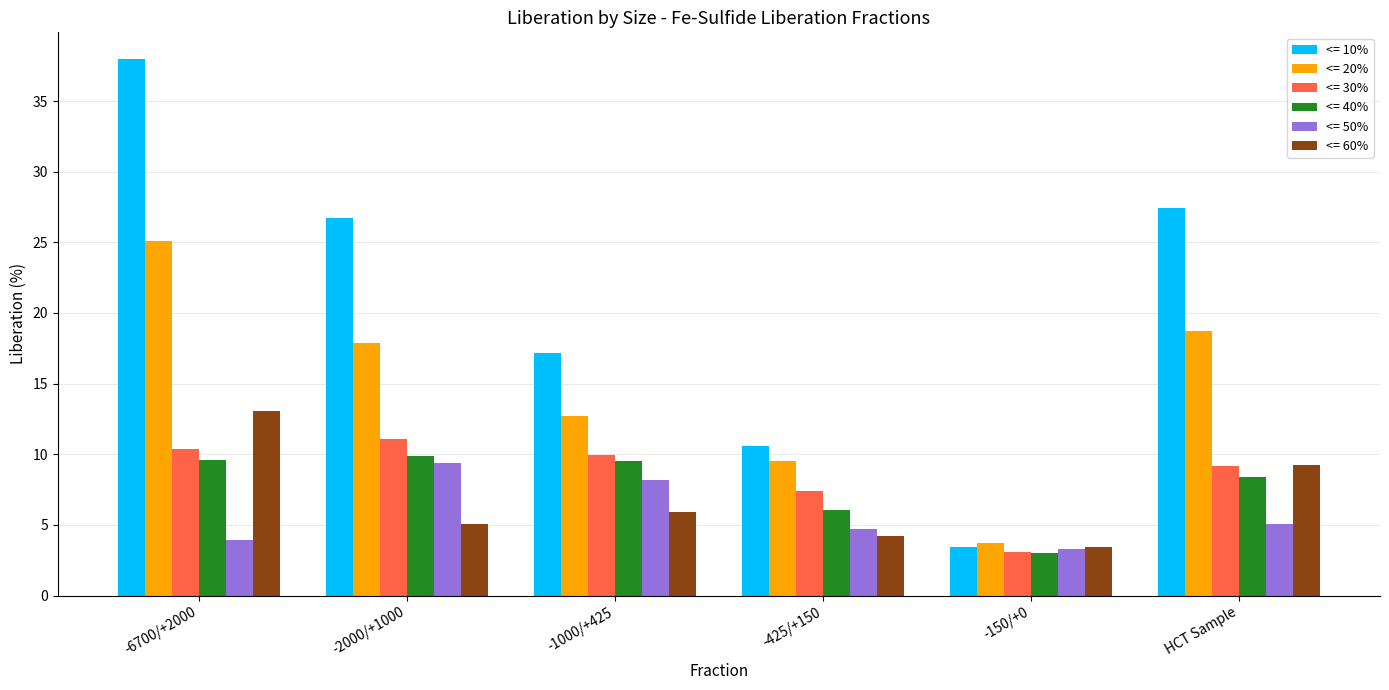

At how many categories does at least one series exceed 19?

3